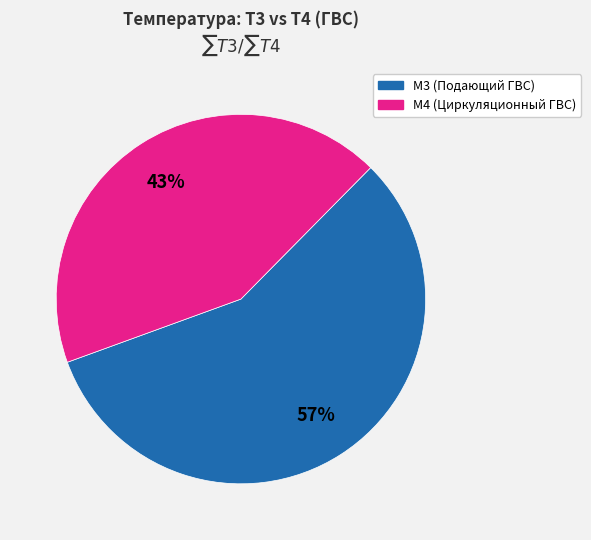

Approximately how many times larger is the value at M3 (Подающий ГВС) compared to M4 (Циркуляционный ГВС)?

1.3